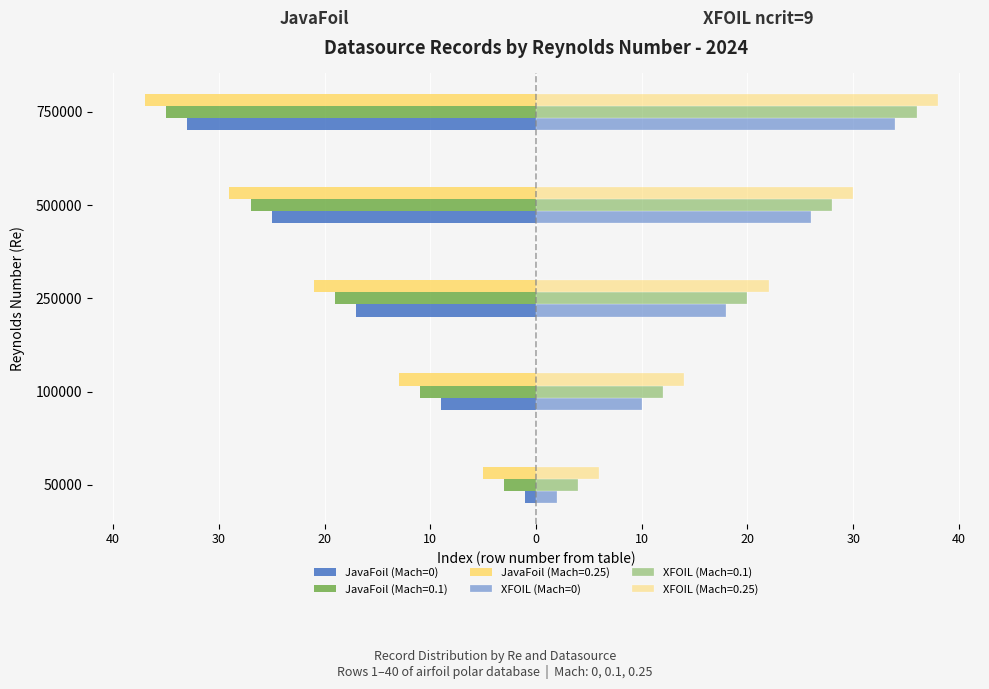

What is the value of the XFOIL (Mach=0) bar at the 1st from the left?

2